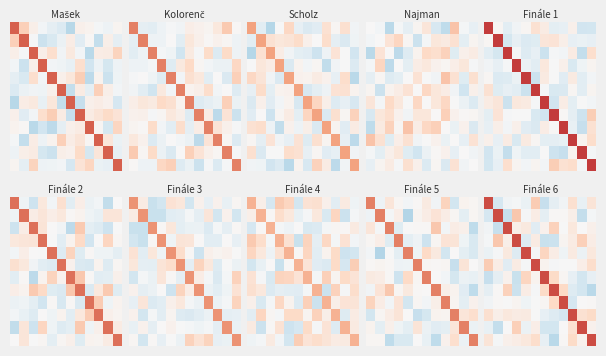

Which category has the lowest value across all series?

11